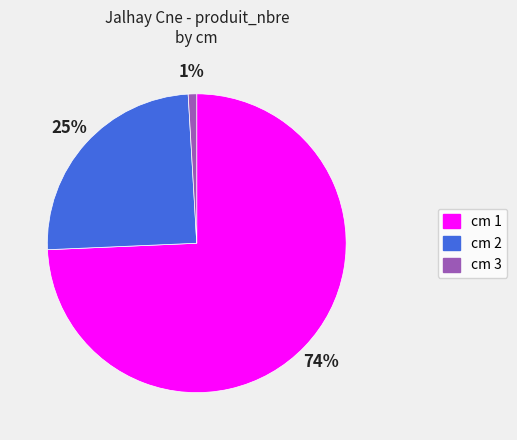

How many segments does this pie chart have?

3